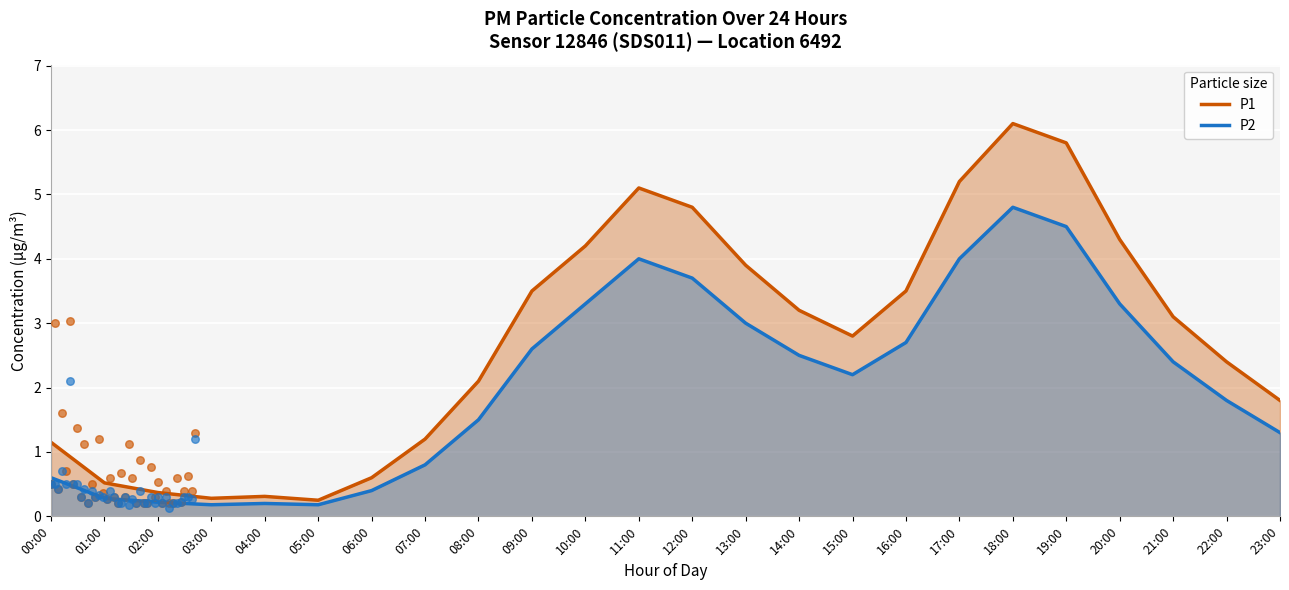

Which series has the largest Y range (max minus min)?

P1